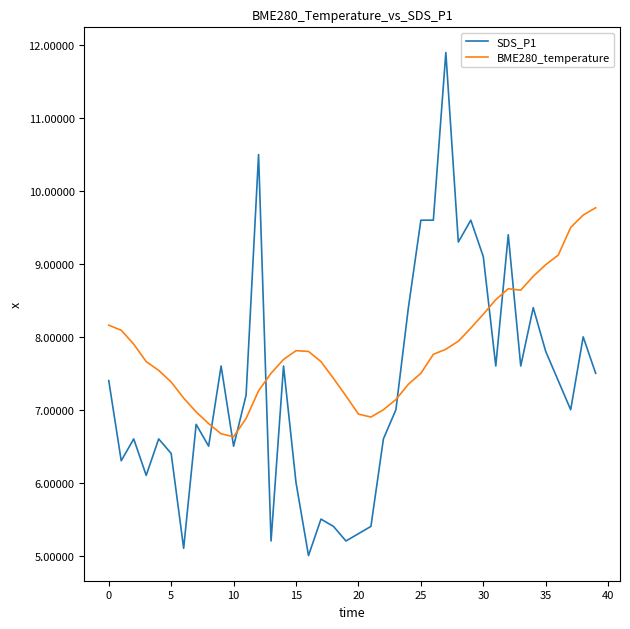

True or false: SDS_P1 has more than 1 interior local peaks.

True